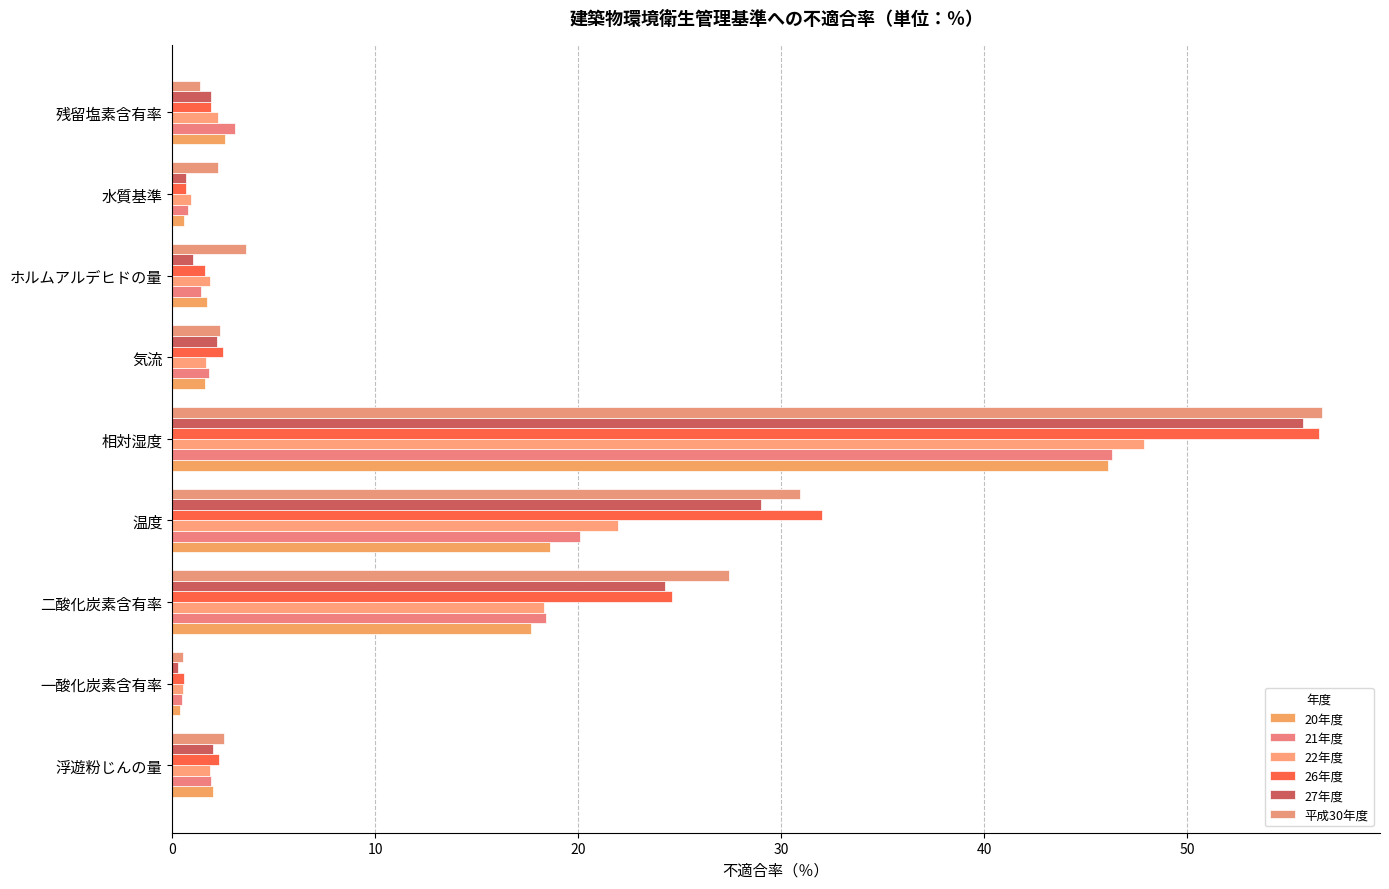

What is the minimum value for 20年度?

0.4